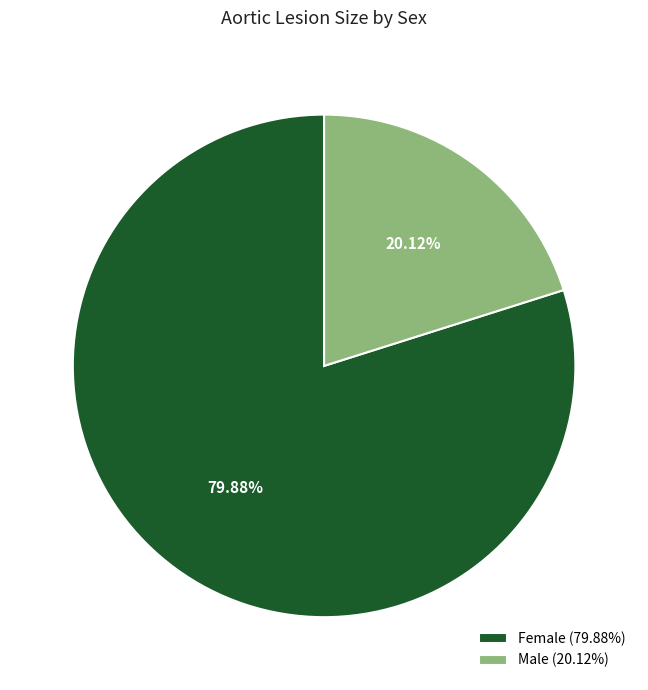

Combined, do Male (20.12%) and Female (79.88%) account for over 50%?

Yes